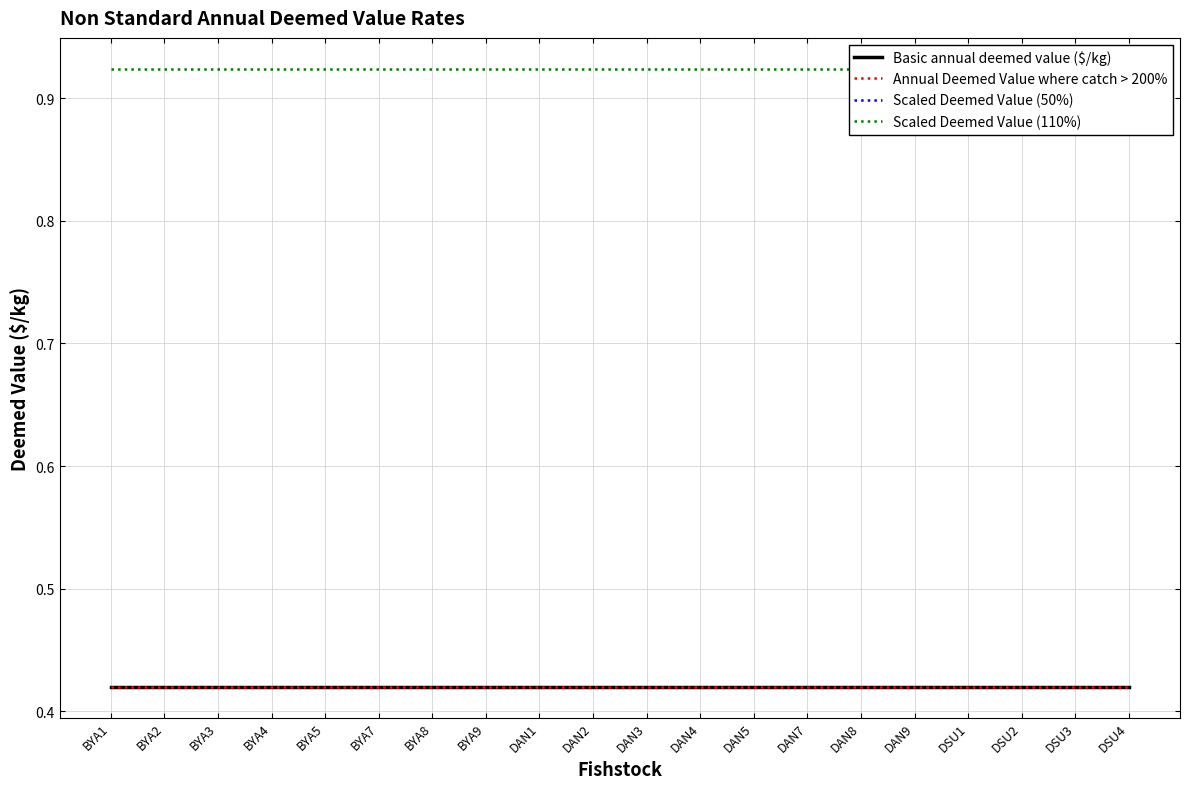

What is the highest value of the Scaled Deemed Value (110%) series?

0.9